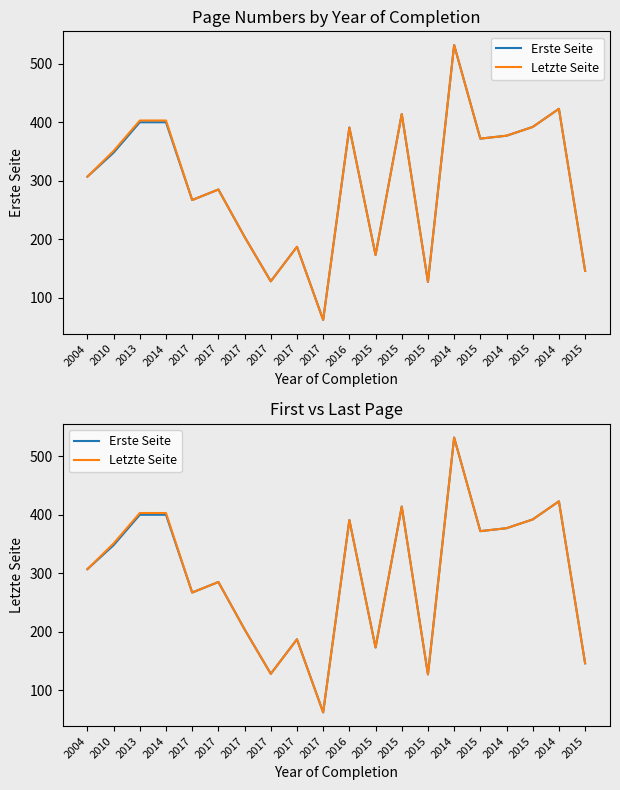

What is the highest value of the Letzte Seite series?

532